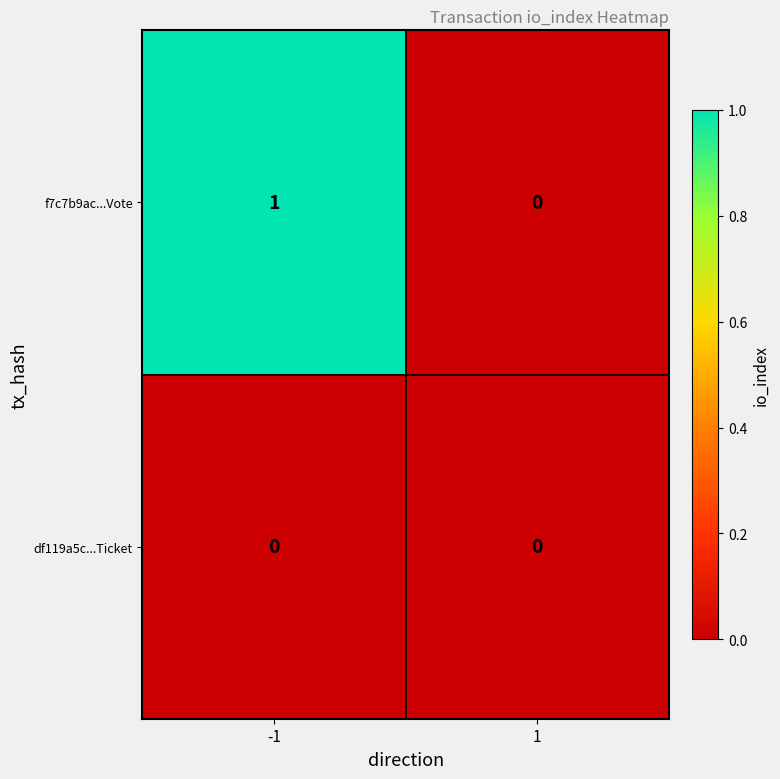

Reading right to left, extract all data points from this chart.

f7c7b9ac...Vote: 0	1
df119a5c...Ticket: 0	0